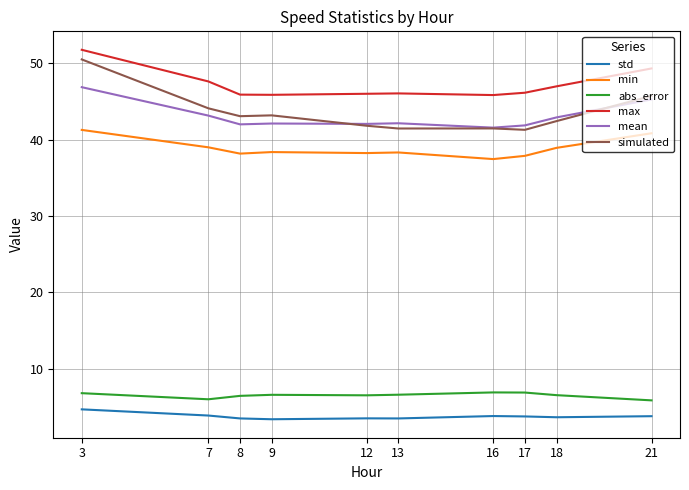

True or false: min and max cross at least once.

False